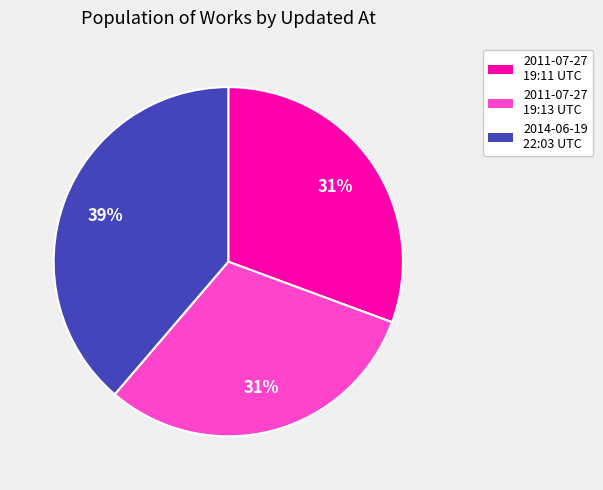

To the nearest percent, what is the difference between the largest and smallest slice percentages?

8%